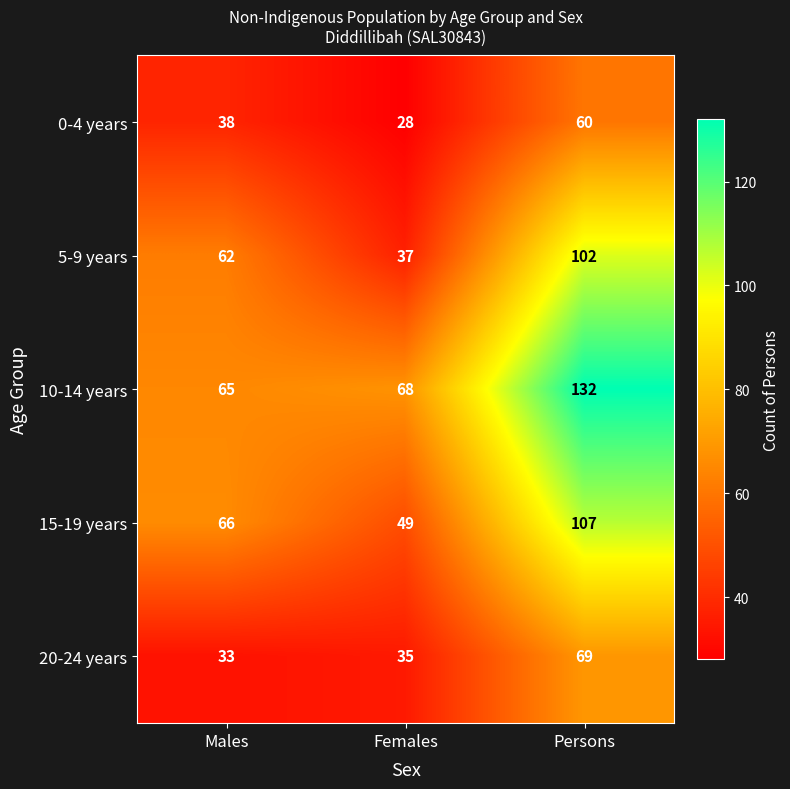

Which series has the widest spread of values?

10-14 years